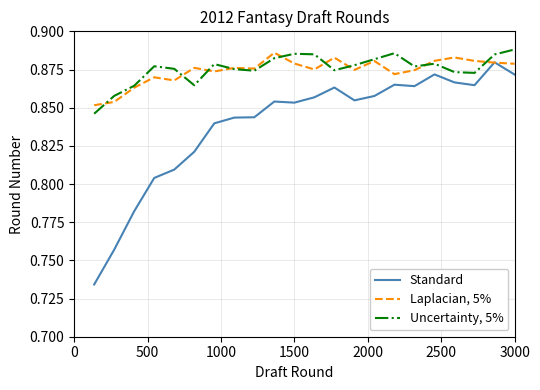

Which series has the widest spread of values?

Standard